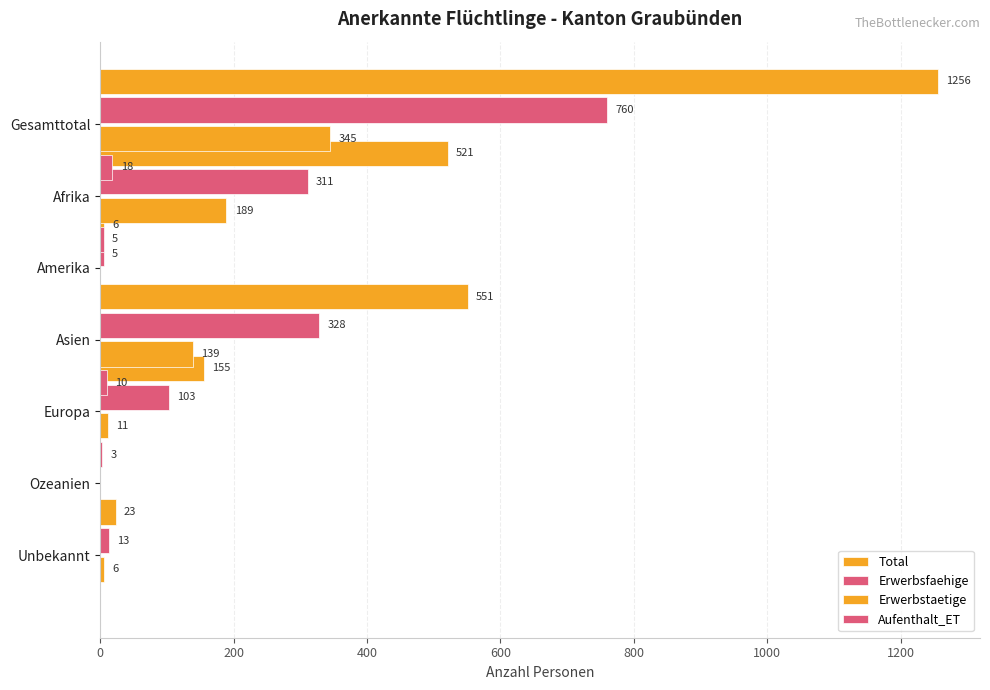

Is the value of Total at 1000 greater than the value of Erwerbsfaehige at 600?

No